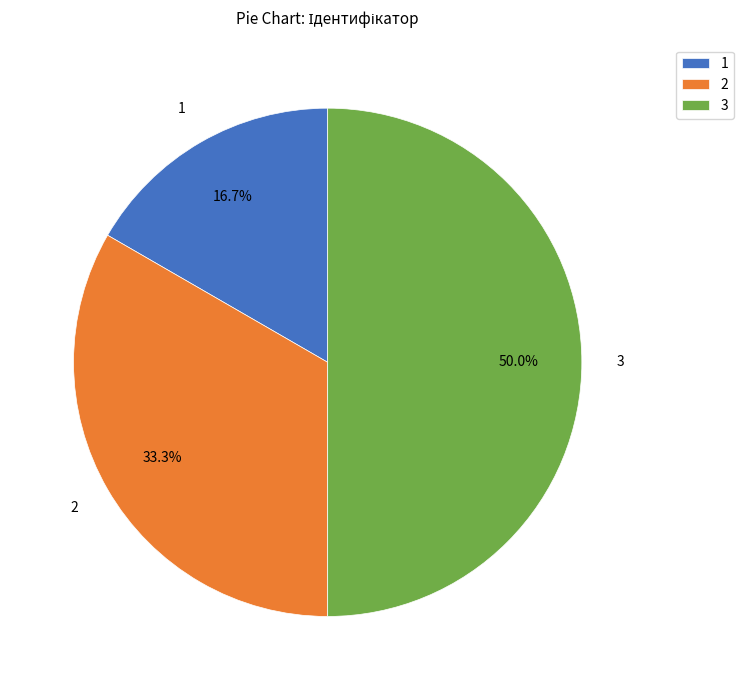

Rank the categories by value from lowest to highest.

1, 2, 3